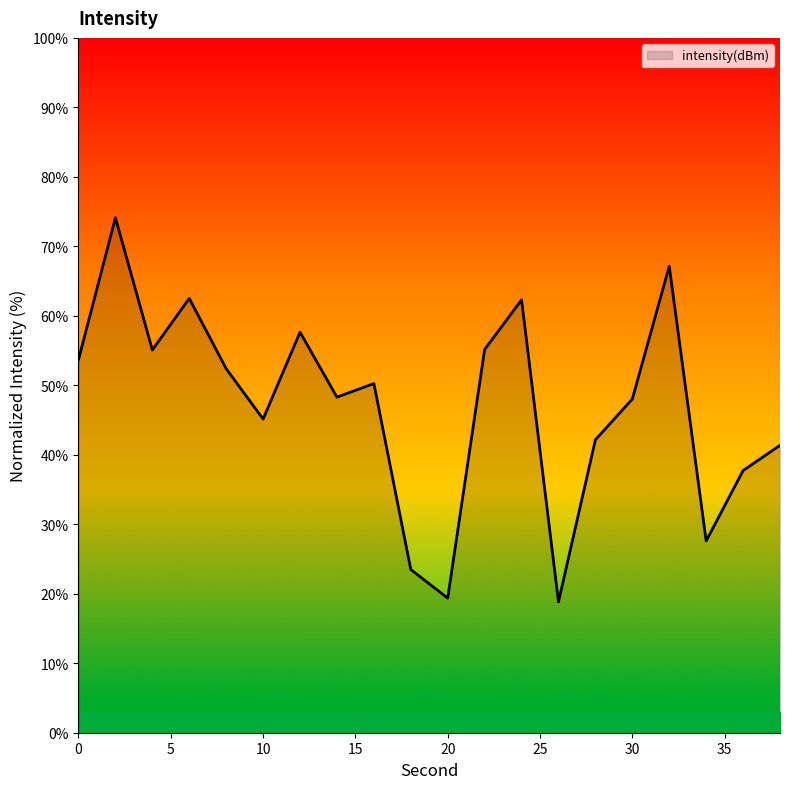

What is the difference between the maximum and minimum values?

55.3